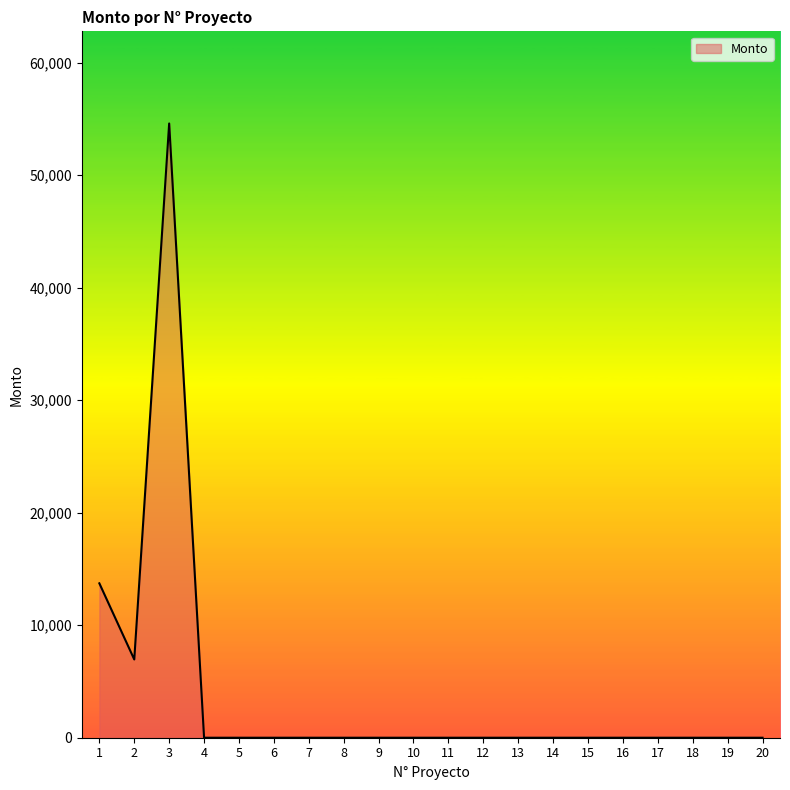

Does the chart have visible grid lines?

No